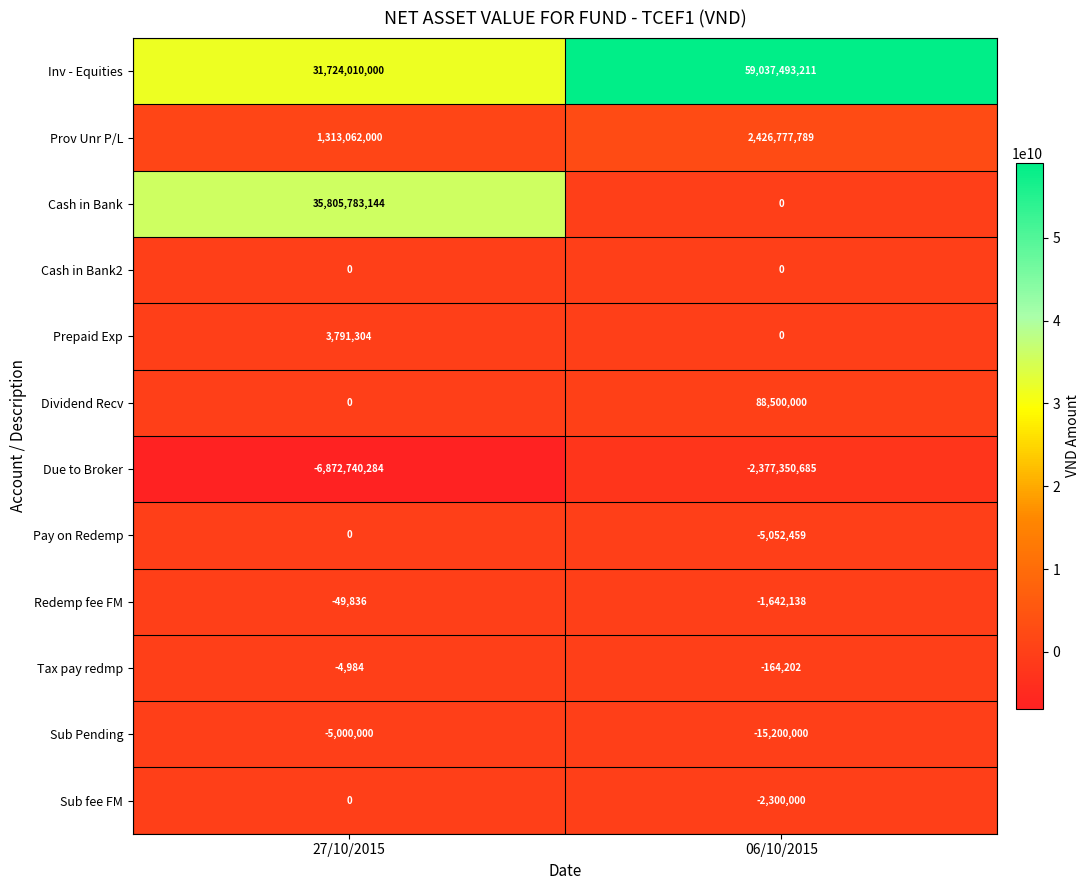

List the labels in order of Inv - Equities value, largest first.

06/10/2015, 27/10/2015